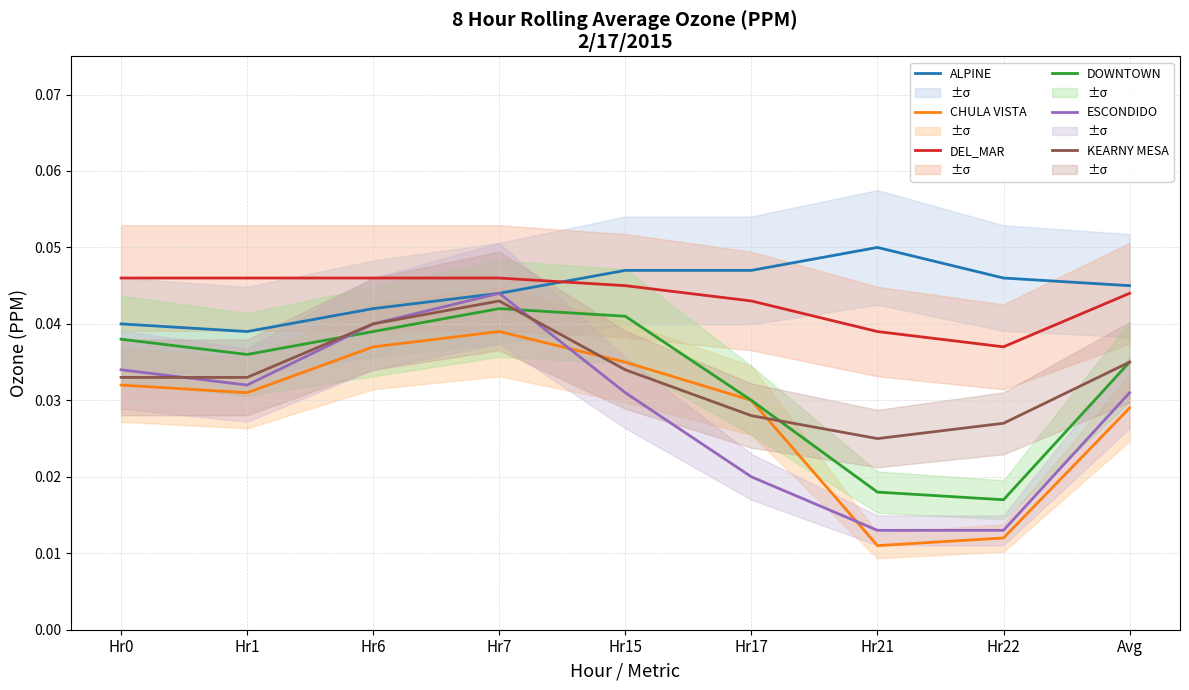

How many intersections are there between CHULA VISTA and KEARNY MESA?

2